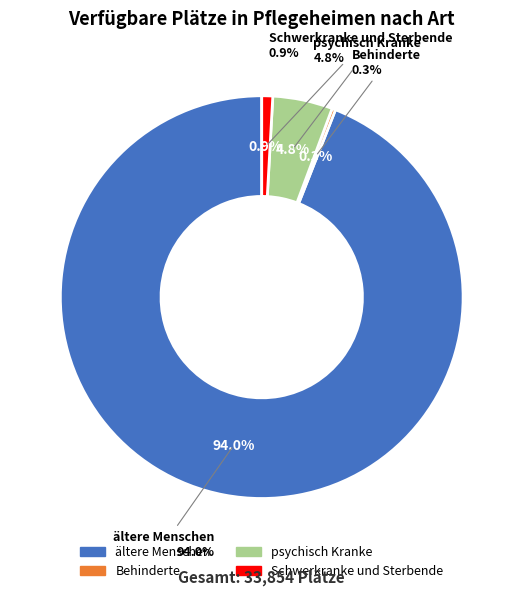

Count the number of slices in the pie.

4